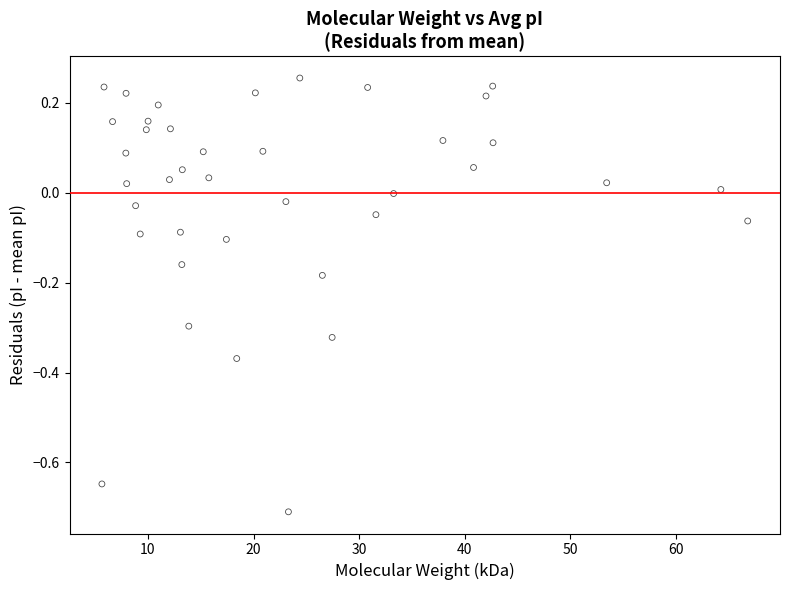

What is the range of Y values (max minus min)?

1.0